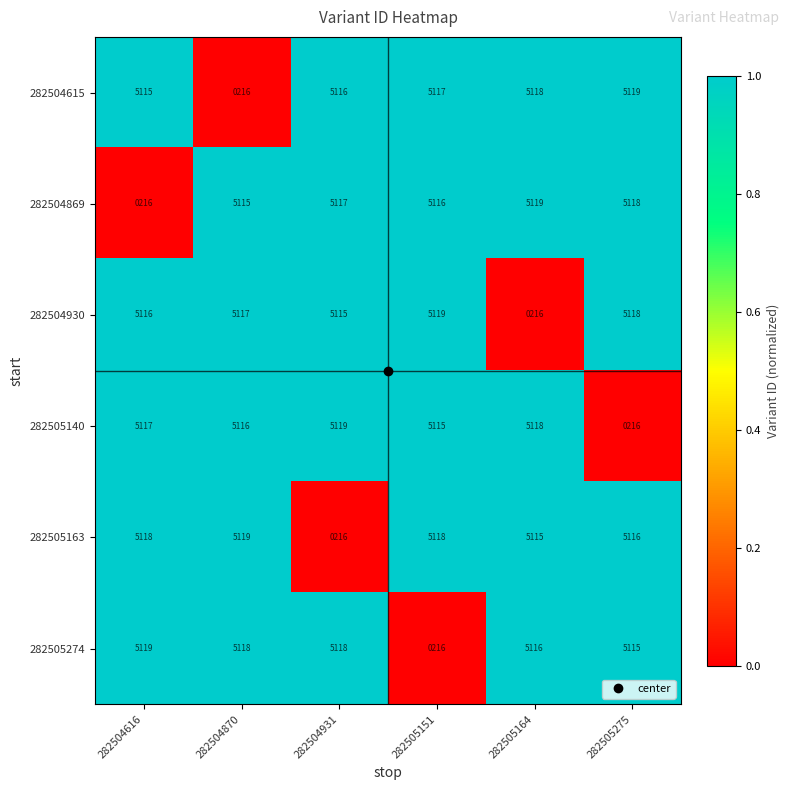

Is the value of 282504930 at 282505164 greater than the value of 282504869 at 282505164?

No